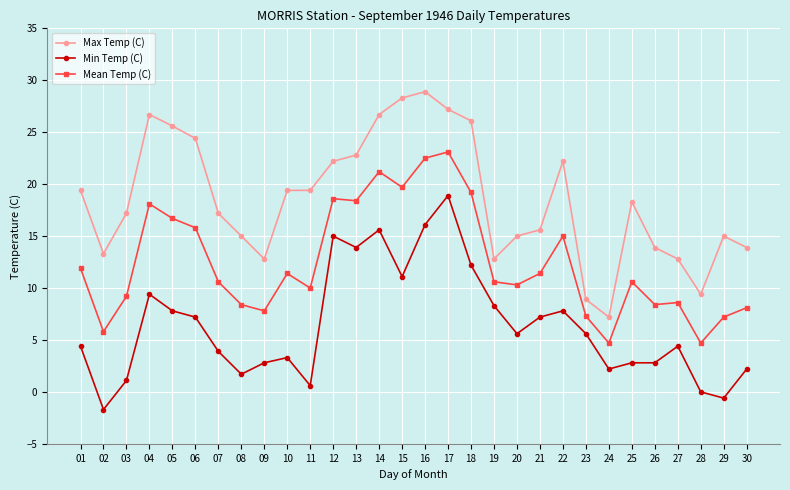

How many categories are shown in the chart?

30